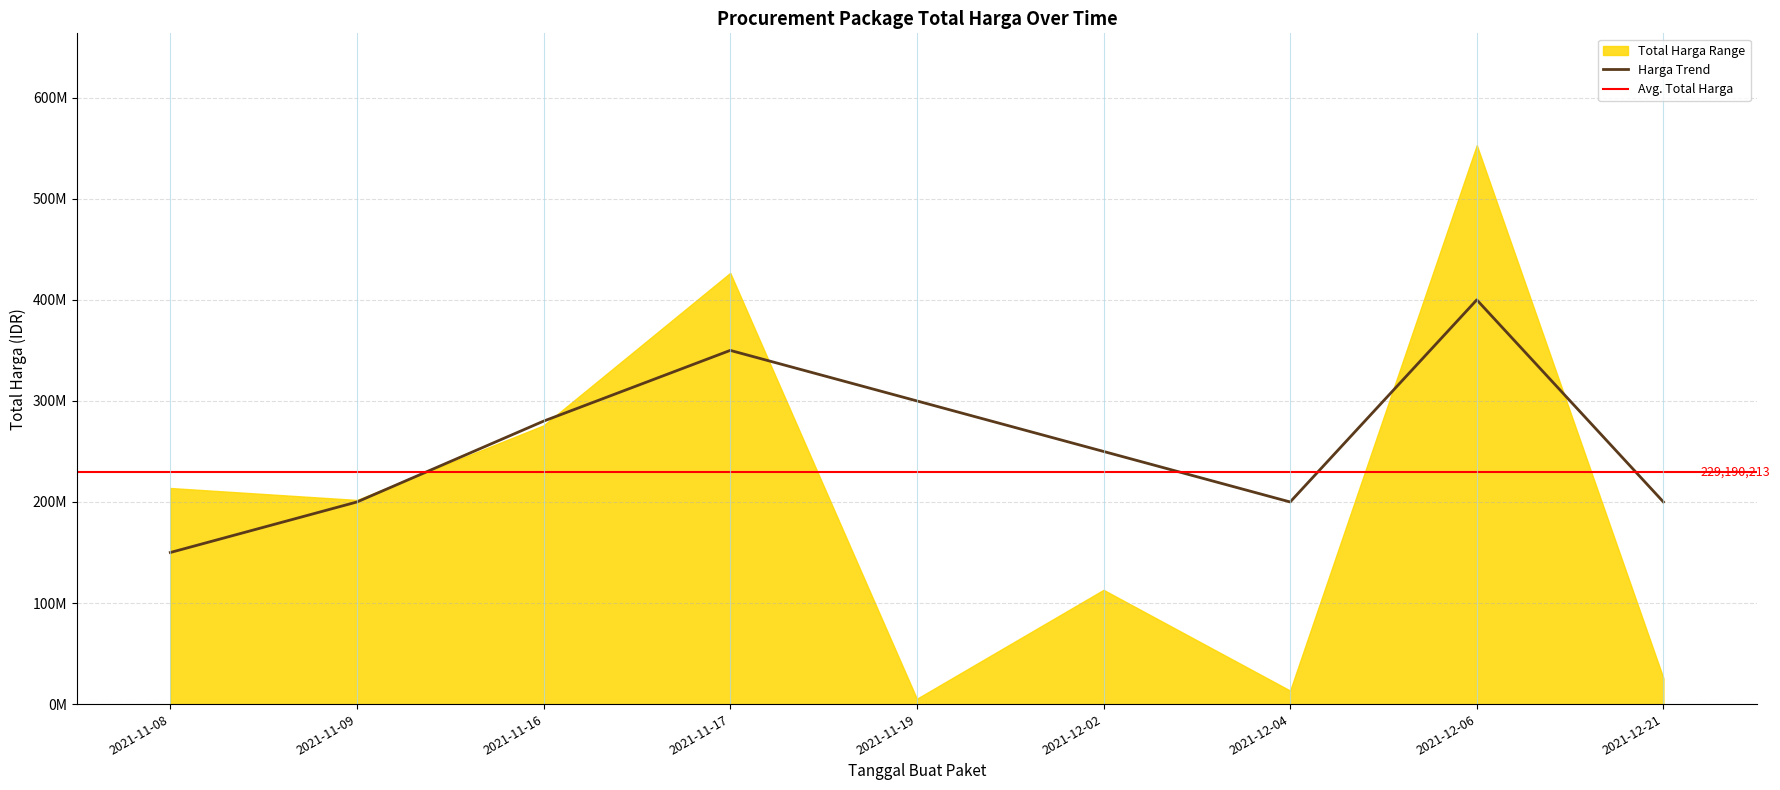

What is the smallest value displayed?

5267600